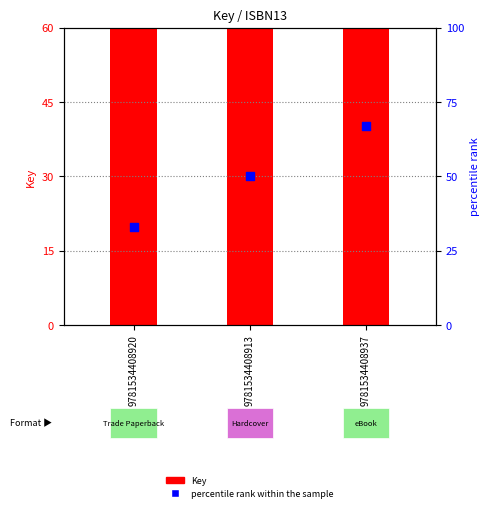

Which series reaches the maximum Y coordinate?

percentile rank within the sample